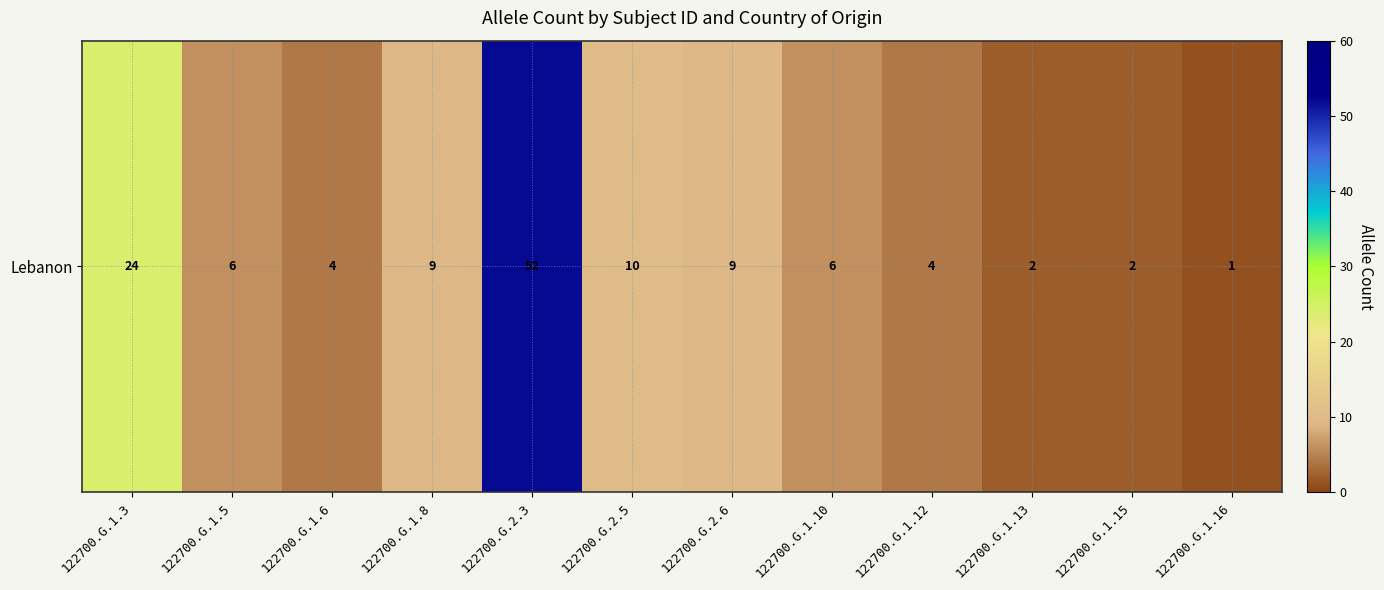

List the labels in order of value, largest first.

122700.G.2.3, 122700.G.1.3, 122700.G.2.5, 122700.G.1.8, 122700.G.2.6, 122700.G.1.5, 122700.G.1.10, 122700.G.1.6, 122700.G.1.12, 122700.G.1.13, 122700.G.1.15, 122700.G.1.16